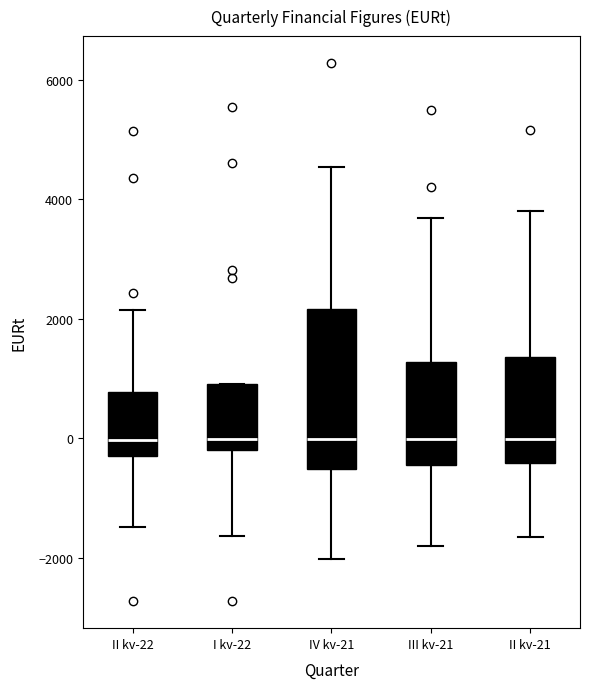

Comparing the boxes themselves (not the whiskers), which one is the tallest?

IV kv-21